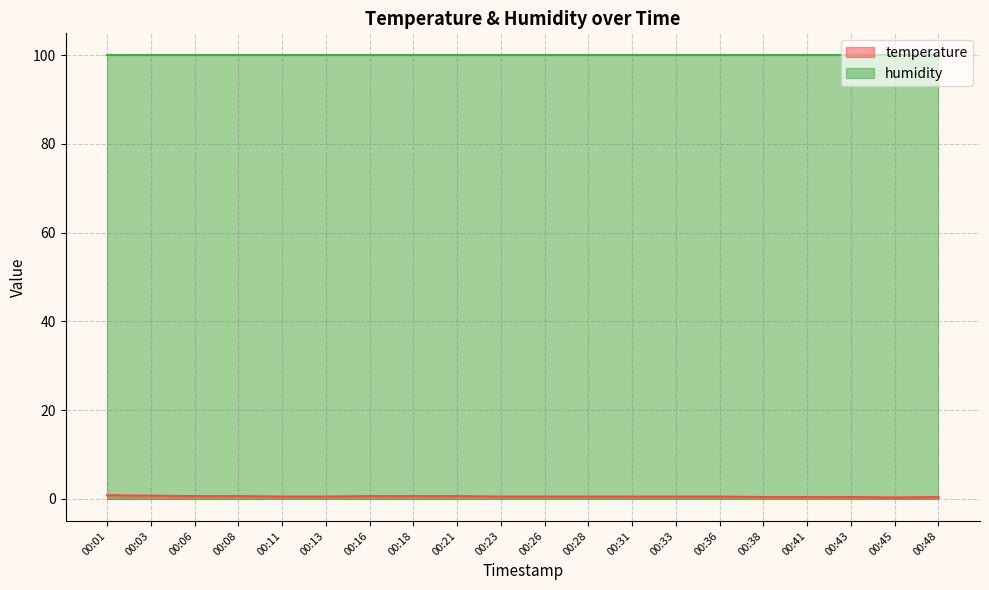

What is the sum of all values?

10.4